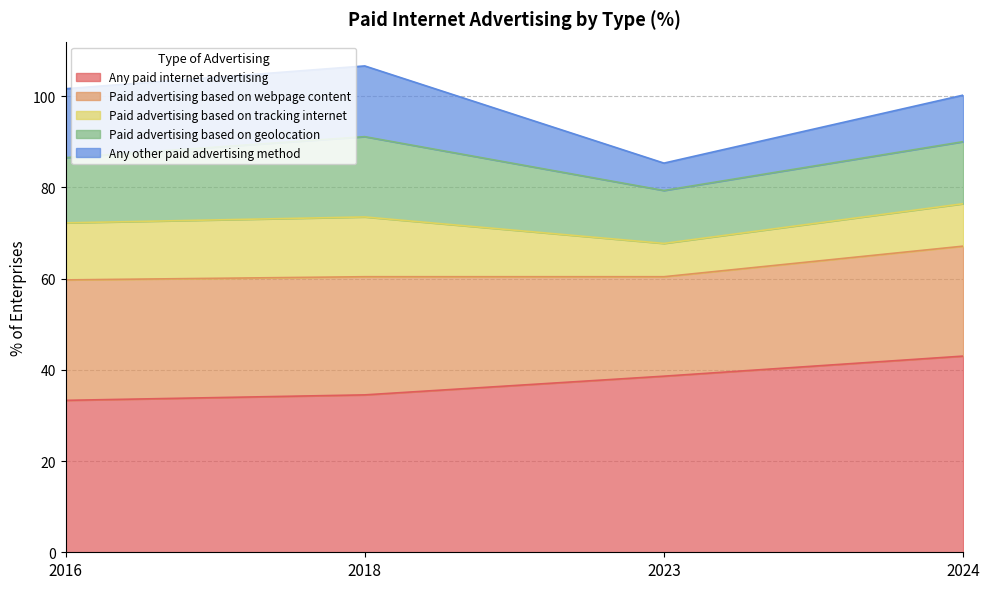

True or false: Any other paid advertising method and Any paid internet advertising cross at least once.

False